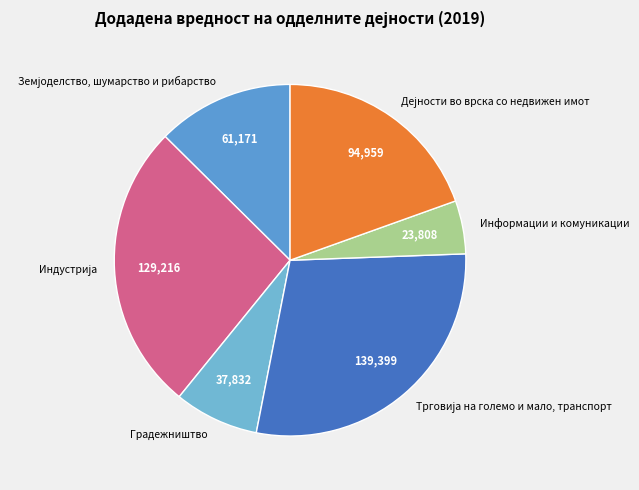

Which category has the smallest portion of the pie?

Информации и комуникации